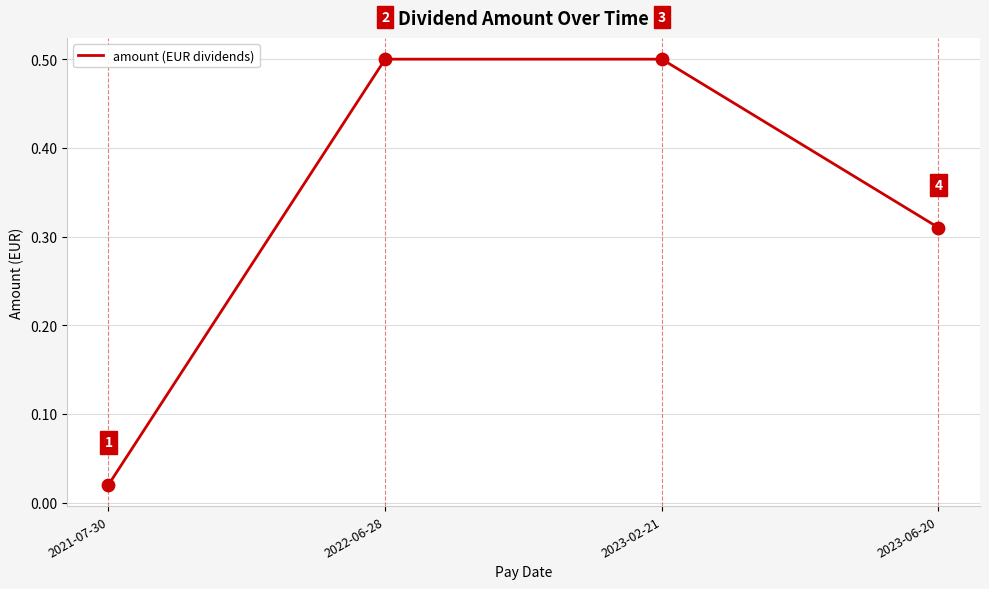

What is the change in value from 2023-02-21 to 2023-06-20?

-0.2